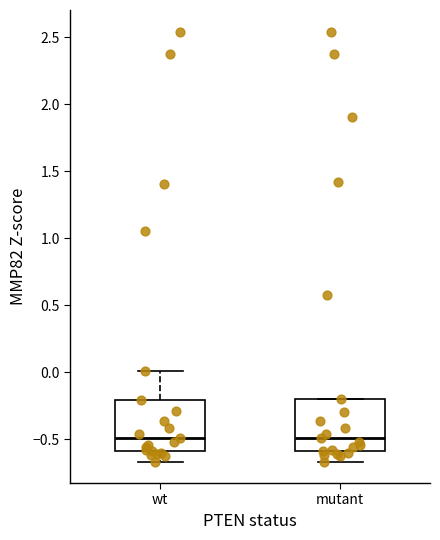

Reading left to right, read every box against the y-axis: the position of its median line, the range the box covers, and the ends of its whiskers. The values are not printed on the chart, so give them approximately, as read against the axis.

wt: median -0.50, box -0.60 to -0.20, whiskers -0.65 to 0.00
mutant: median -0.50, box -0.60 to -0.20, whiskers -0.65 to -0.20